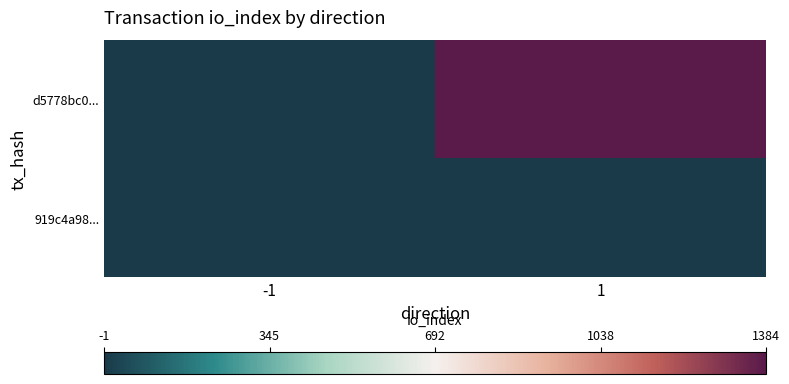

At which category is the sum across all series the highest?

1